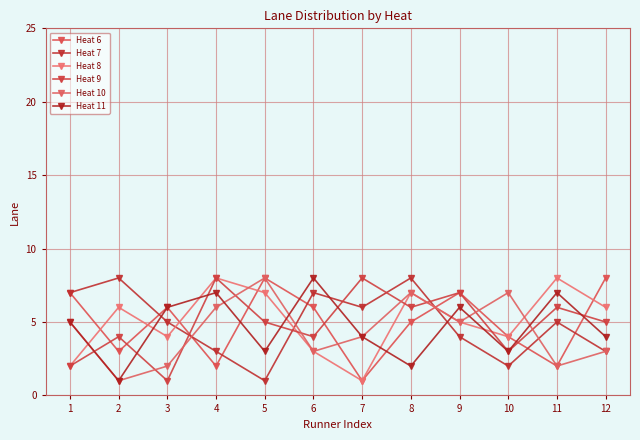

How many interior local peaks does the Heat 9 series have?

5